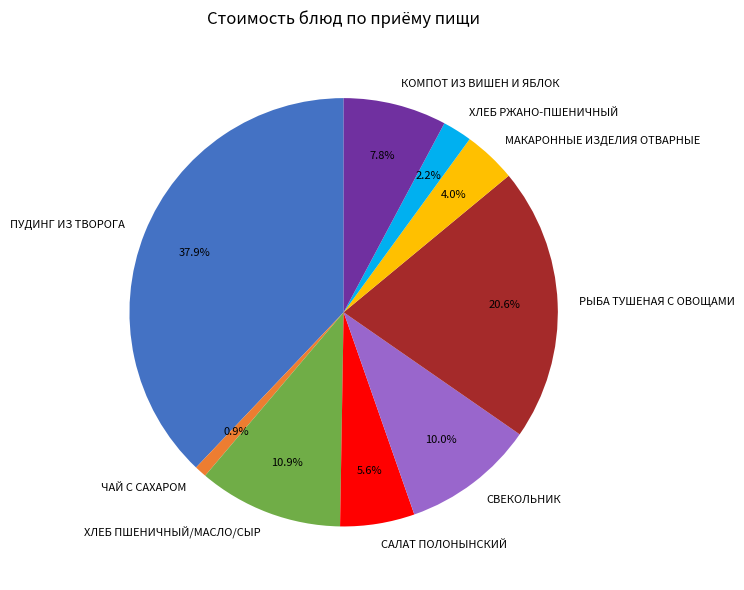

Approximately how many times larger is the value at ХЛЕБ ПШЕНИЧНЫЙ/МАСЛО/СЫР compared to САЛАТ ПОЛОНЫНСКИЙ?

1.9